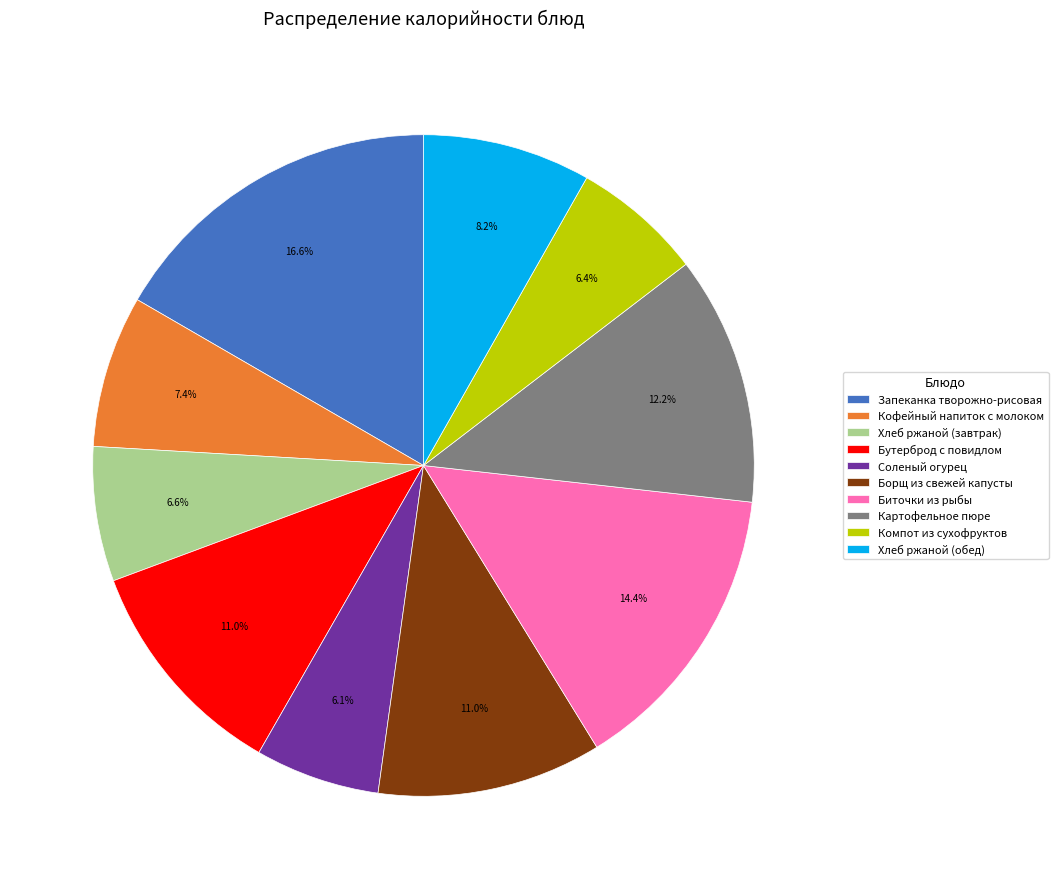

Which slice is the largest?

Запеканка творожно-рисовая